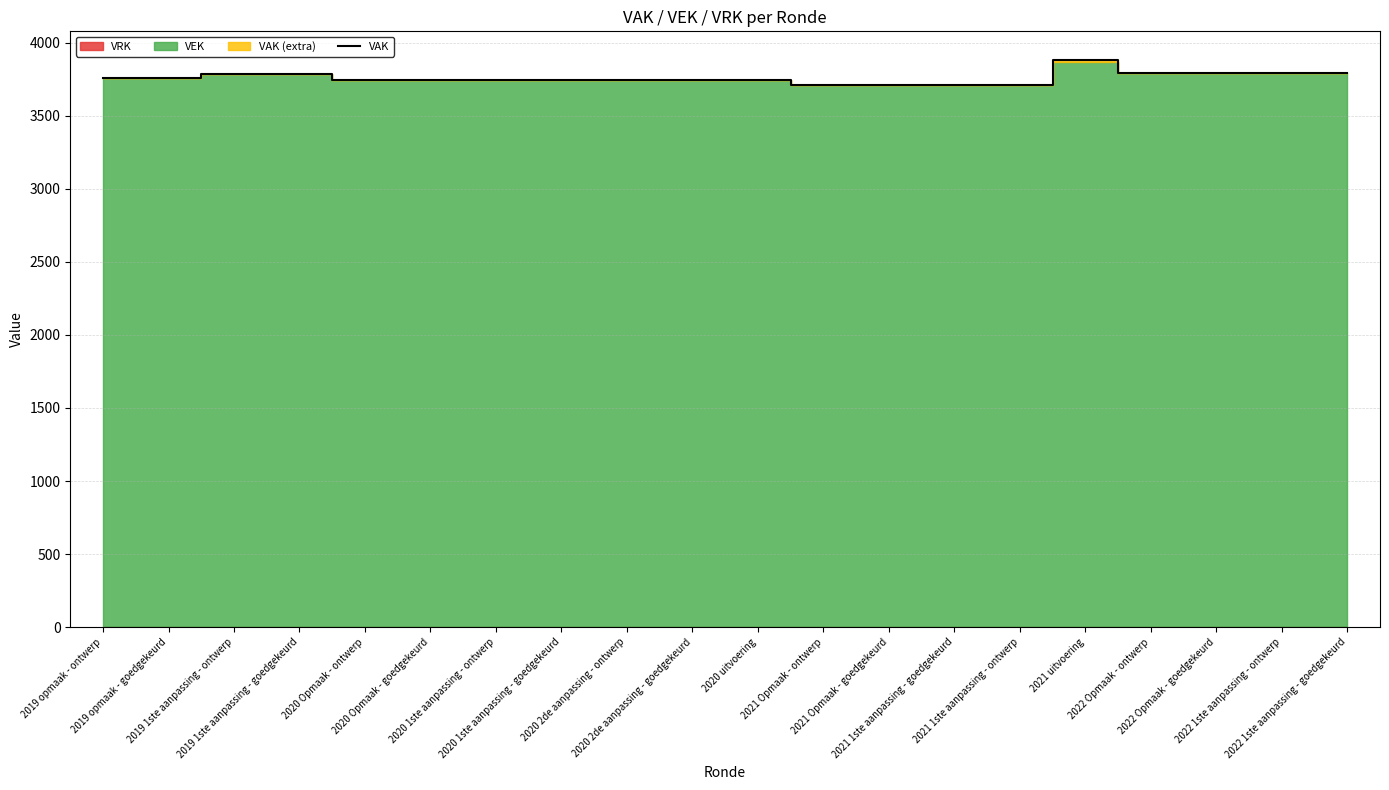

What is the label of the 2nd point from the left?

2019 opmaak - goedgekeurd